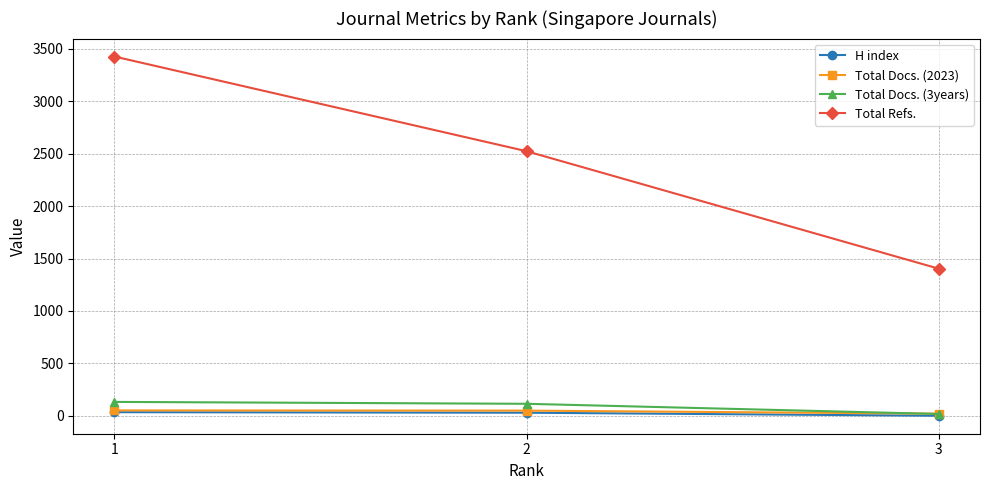

Which series changed the most between 1 and 3?

Total Refs.